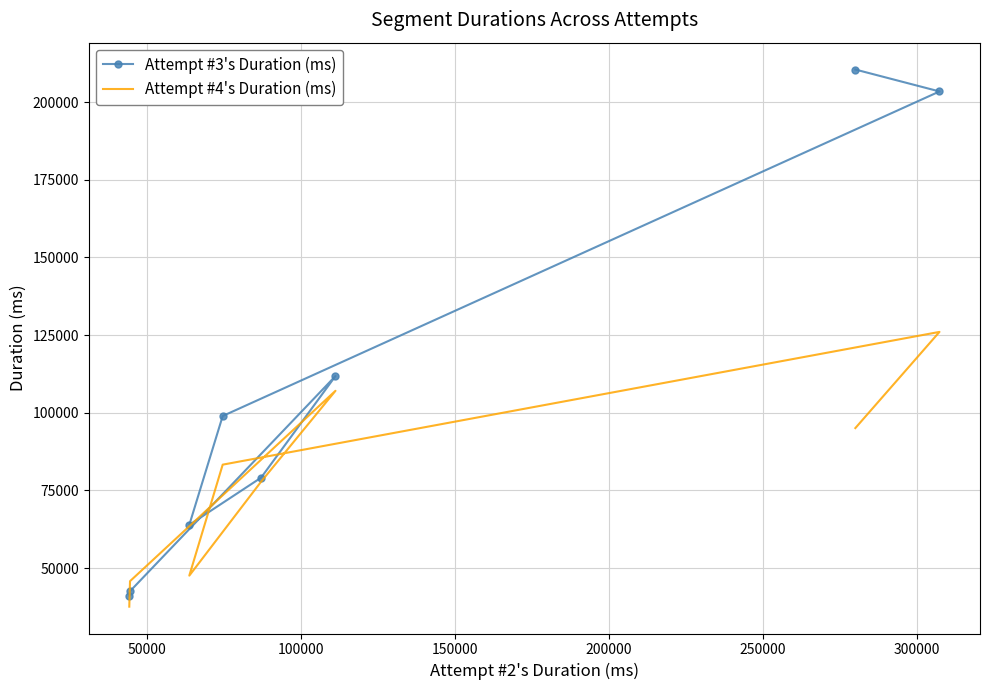

True or false: Attempt #4's Duration (ms) has more than 1 interior local peaks.

True